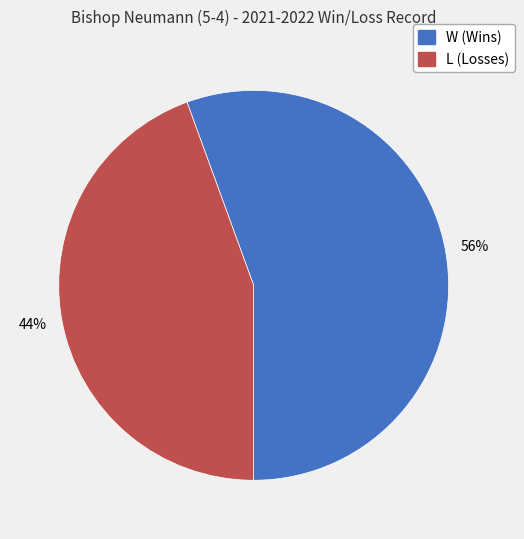

True or false: W accounts for 46% of the total.

False